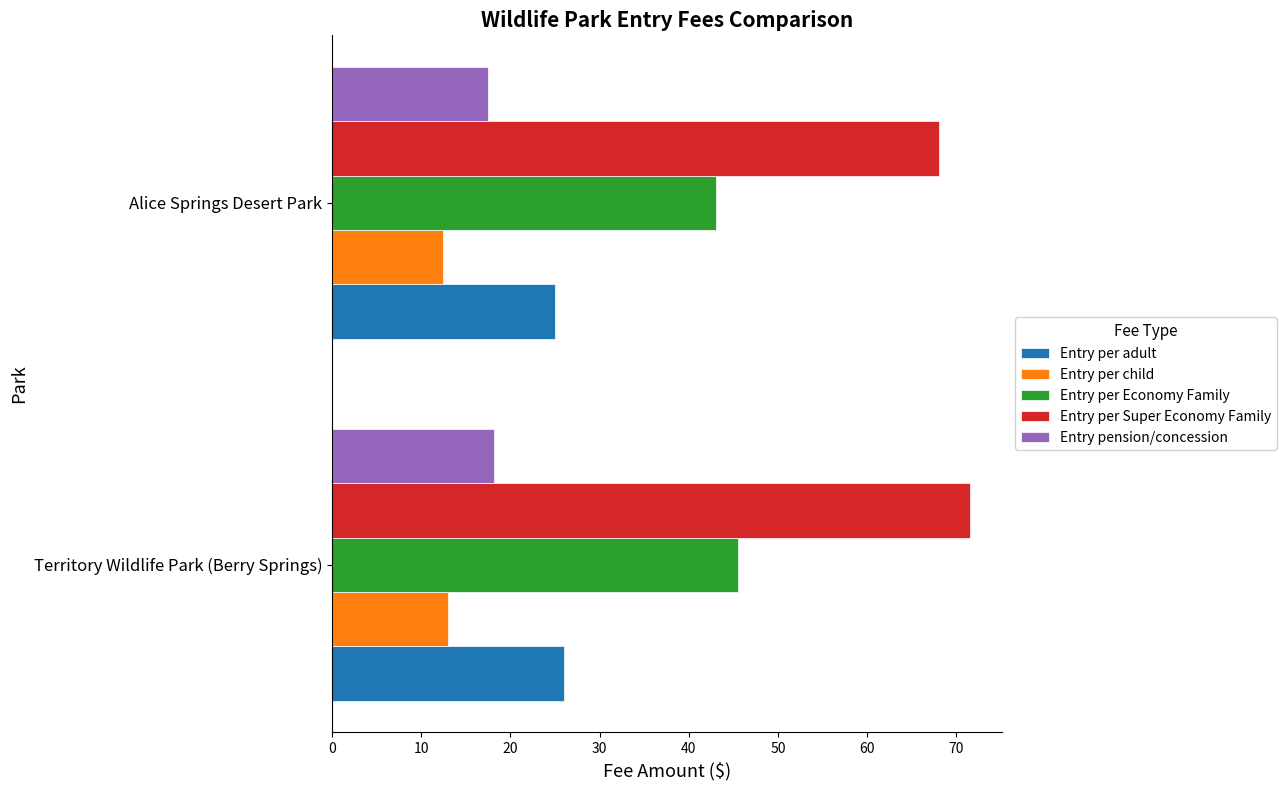

What is the difference between the maximum and minimum values in the Entry per Super Economy Family series?

3.5